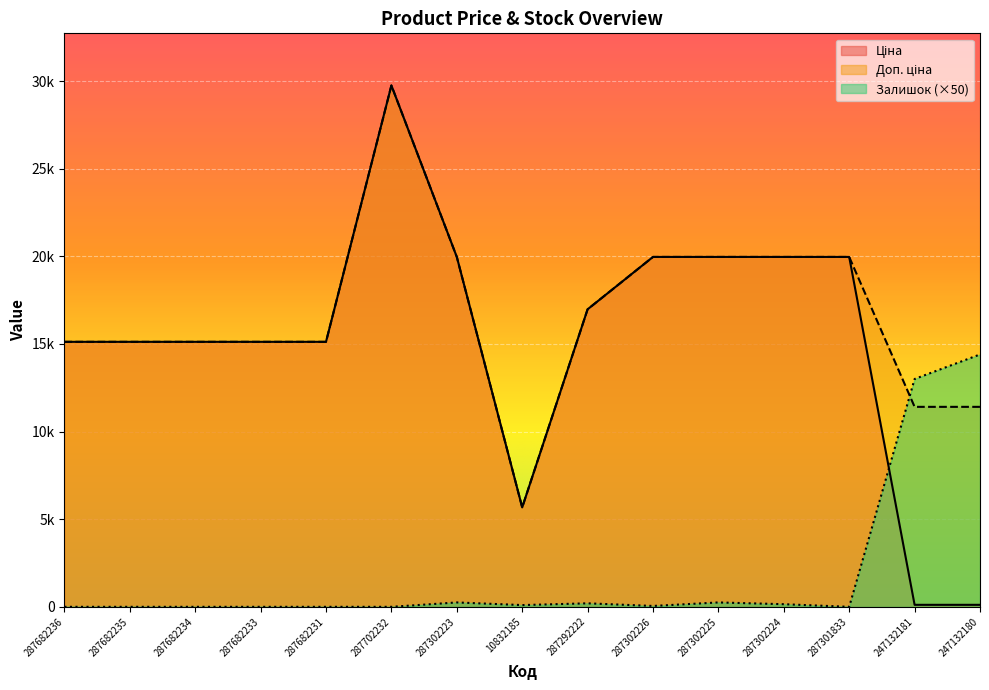

What is the total value across all series at 287682235?

30240.0